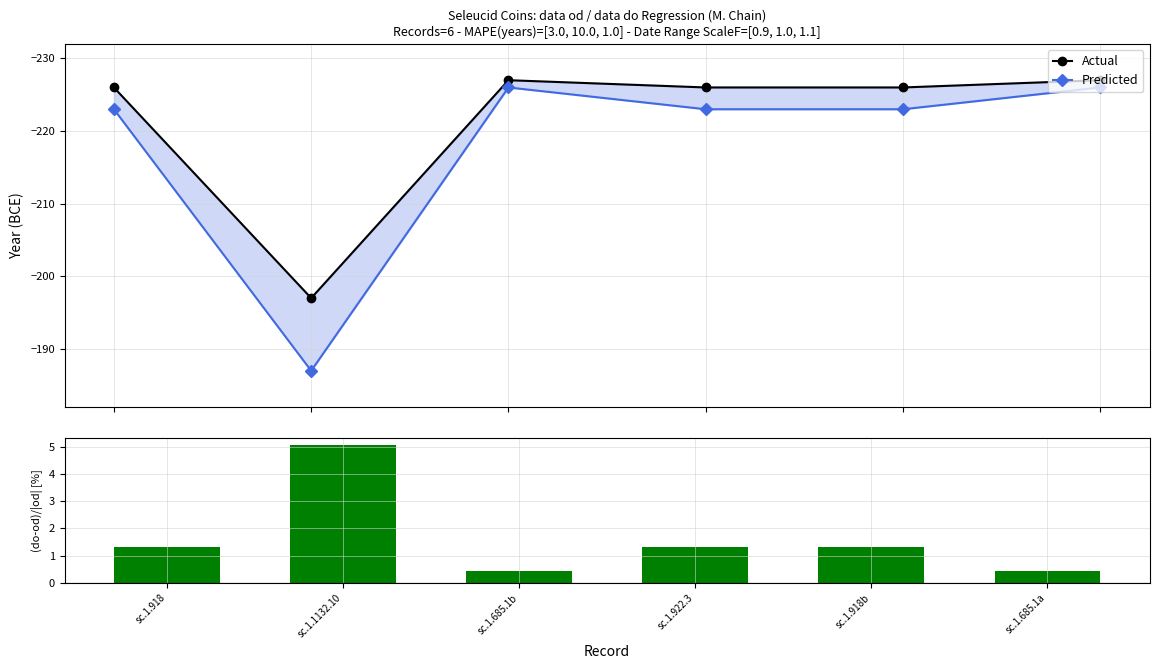

Rank the series at sc.1.685.1a from highest to lowest value.

(data_do-data_od)/|data_od| [%], Predicted, Actual